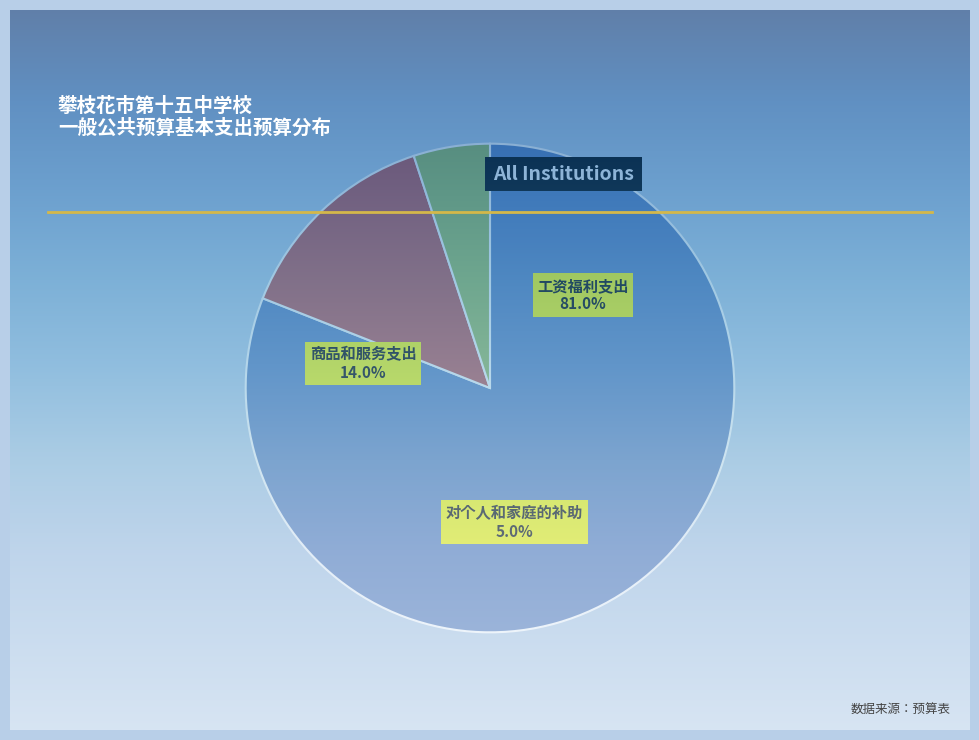

Count the number of slices in the pie.

3